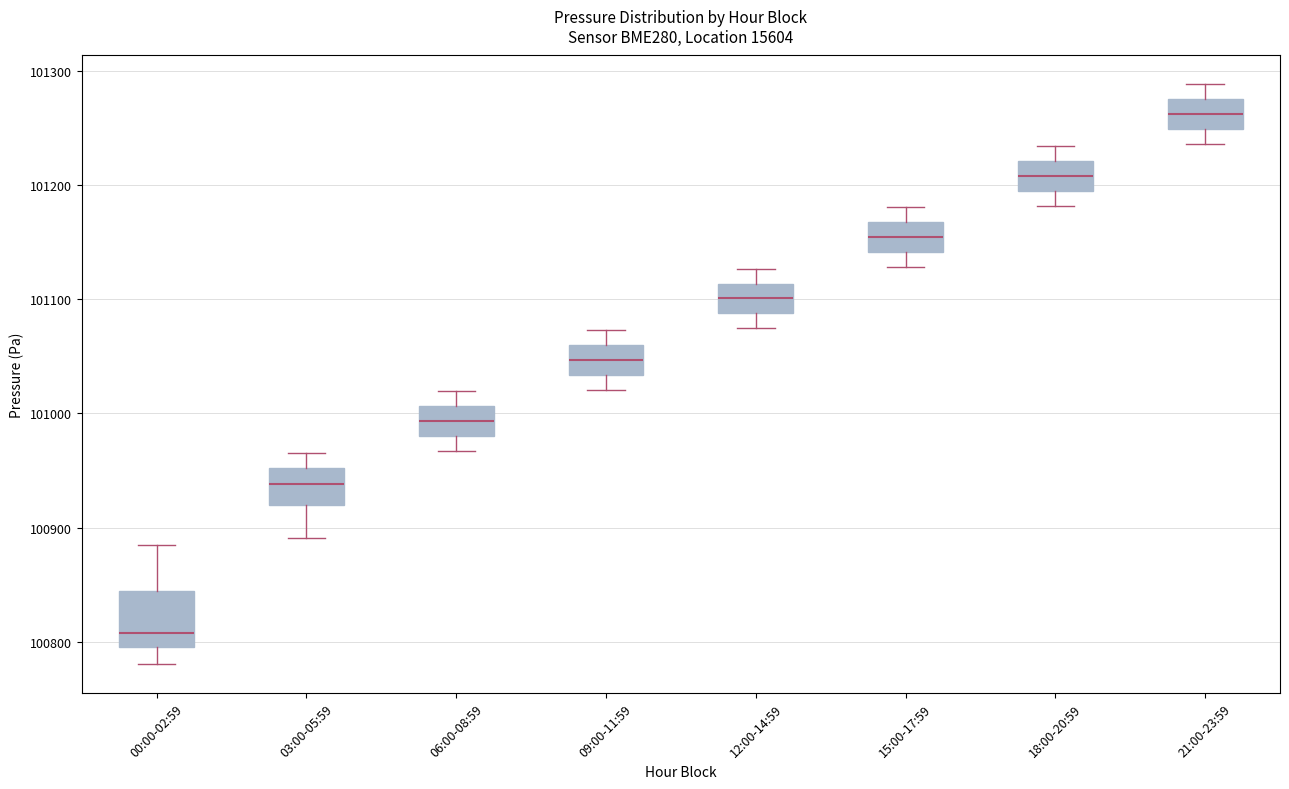

Comparing the boxes themselves (not the whiskers), which one is the tallest?

00:00-02:59